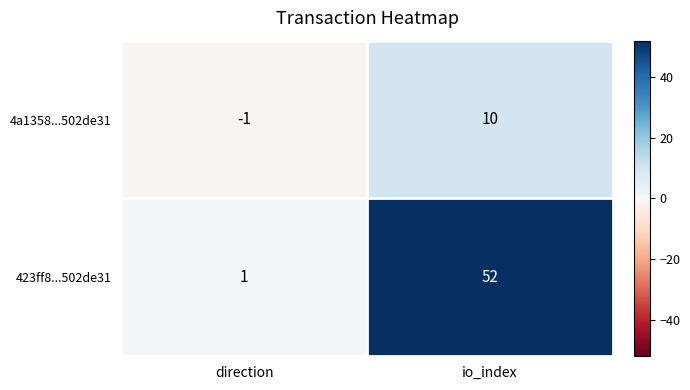

Reading right to left, what are all the values shown in this chart?

4a1358...502de31: 10	-1
423ff8...502de31: 52	1